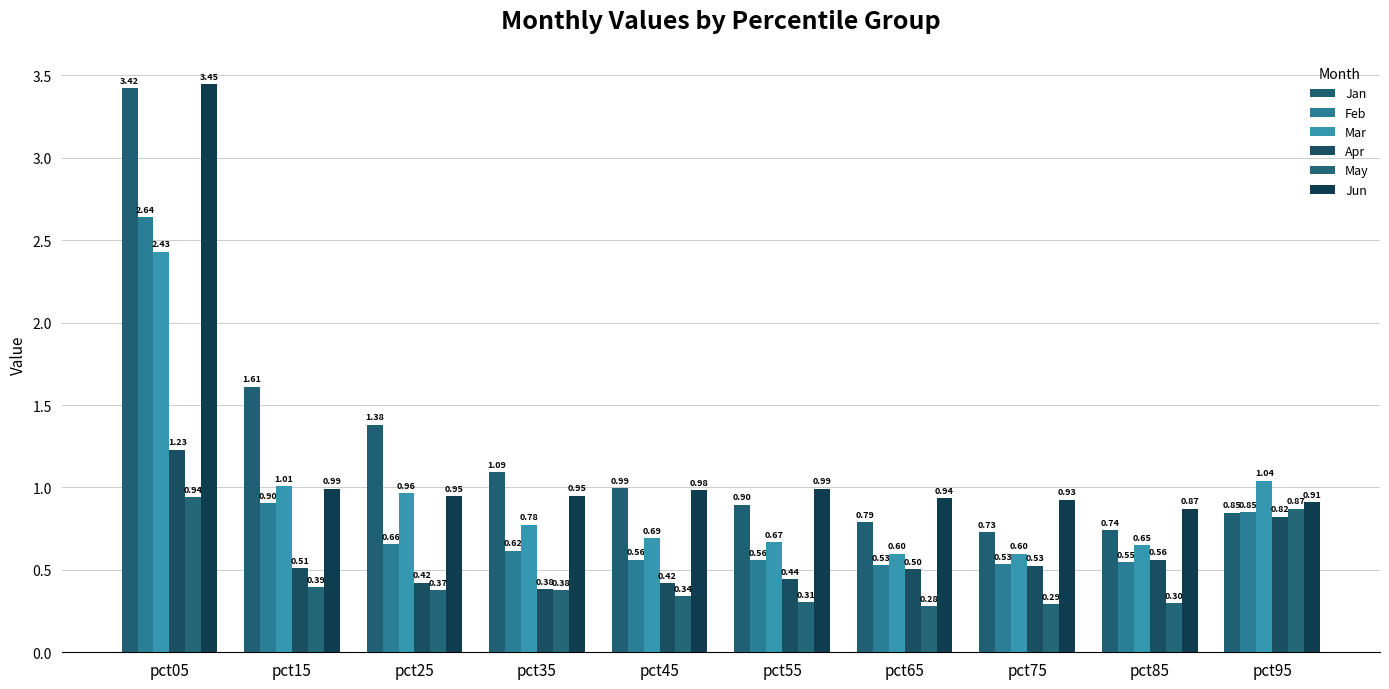

What is the difference between the maximum and minimum values in the Jan series?

2.7